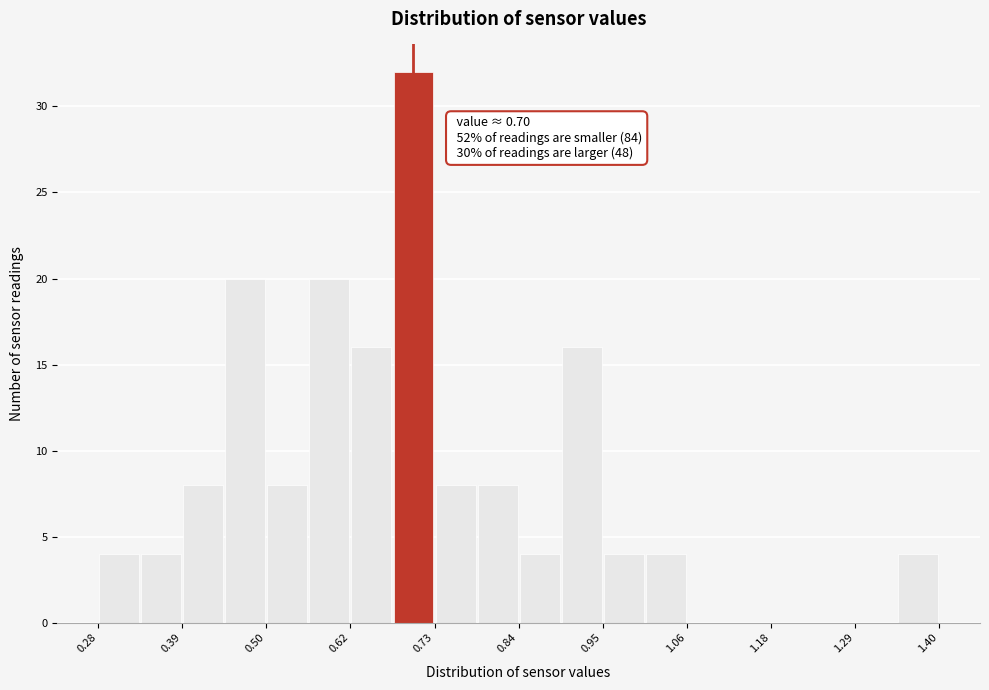

Around what value on the x-axis is the tallest bar? Give the approximate position of its centre, as read against the axis.

0.70